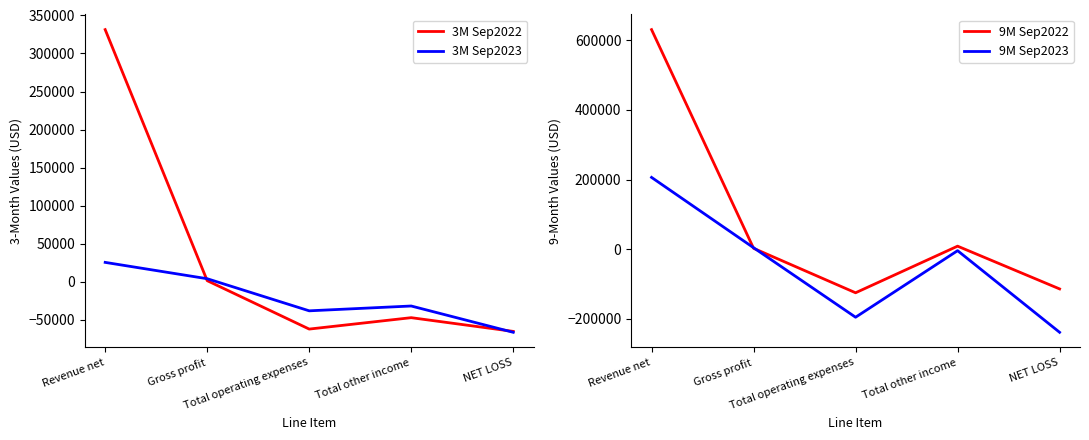

Is it true that 3M Sep2023 equals -10927 at Total operating expenses?

False